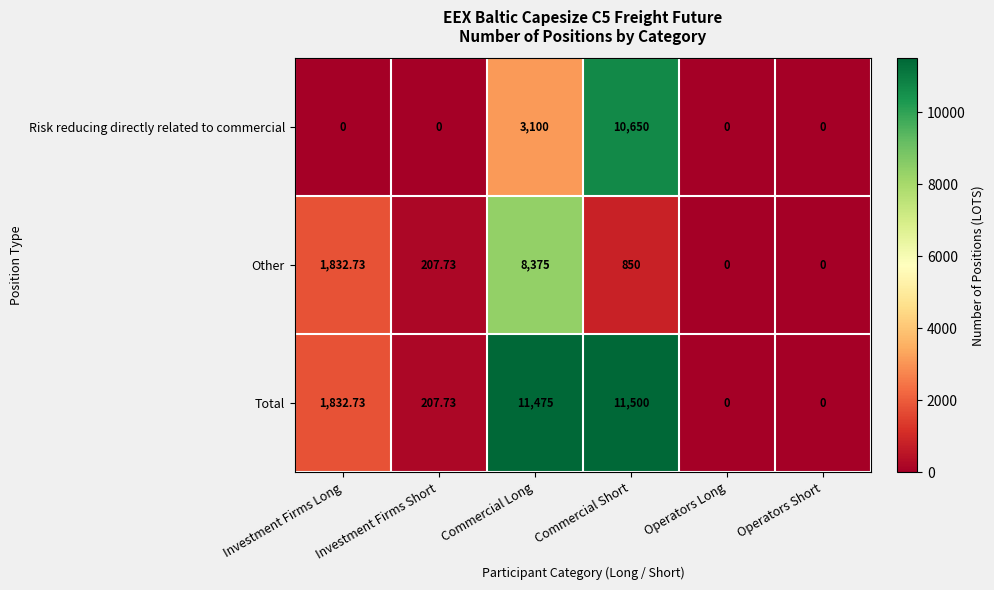

List the series in order of their overall mean, lowest first.

Other, Risk reducing directly related to commercial, Total